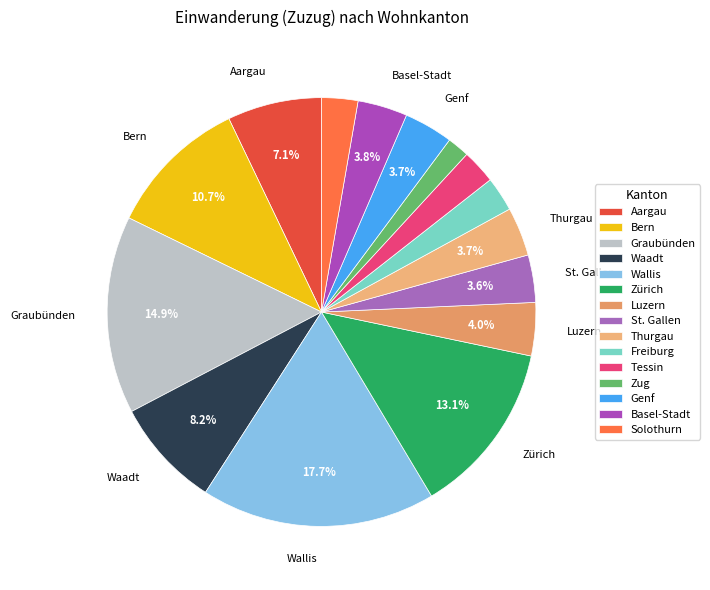

Which category has the smallest portion of the pie?

Zug